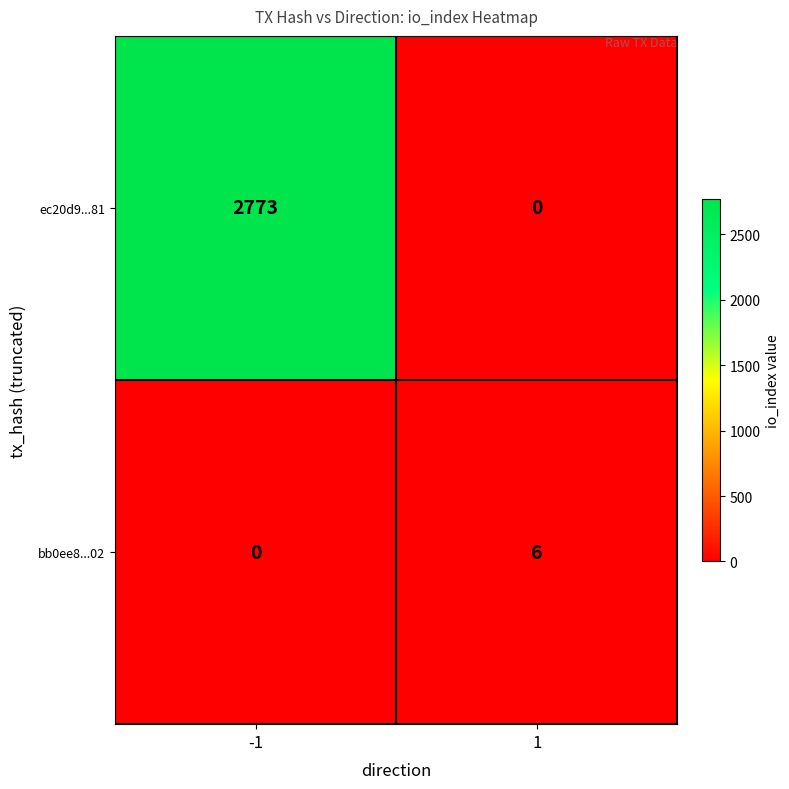

Reading left to right, transcribe all the data shown in this chart.

ec20d9...81: 2773	0
bb0ee8...02: 0	6